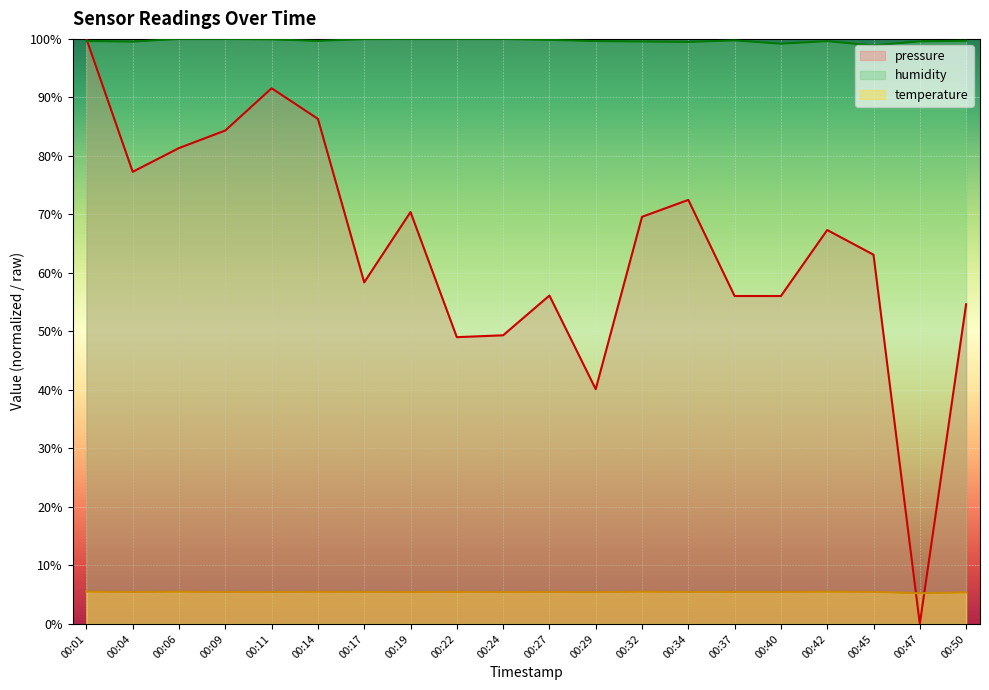

What is the value of the humidity point at the 13th from the left?

99.5